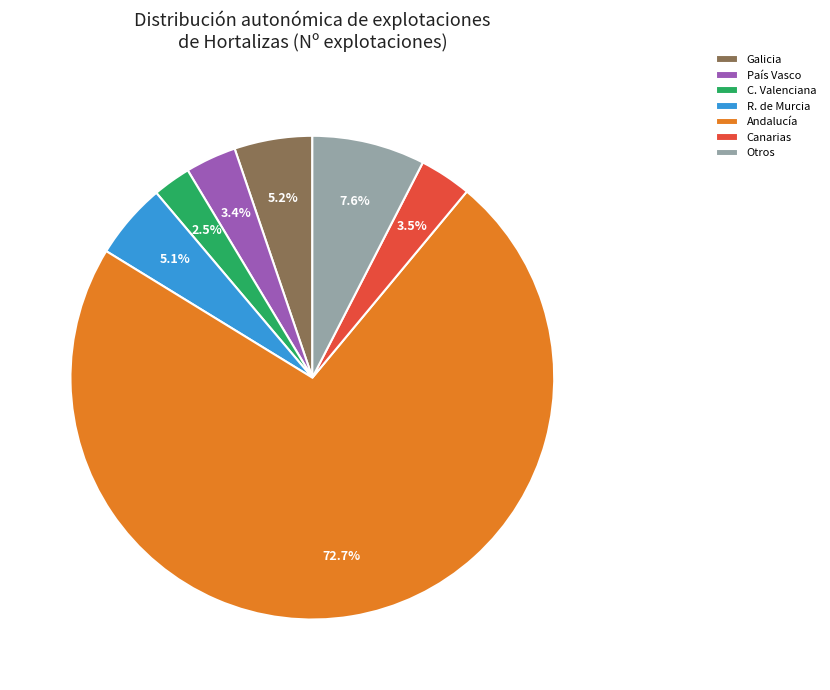

Which slice represents more than half of the pie?

Andalucía